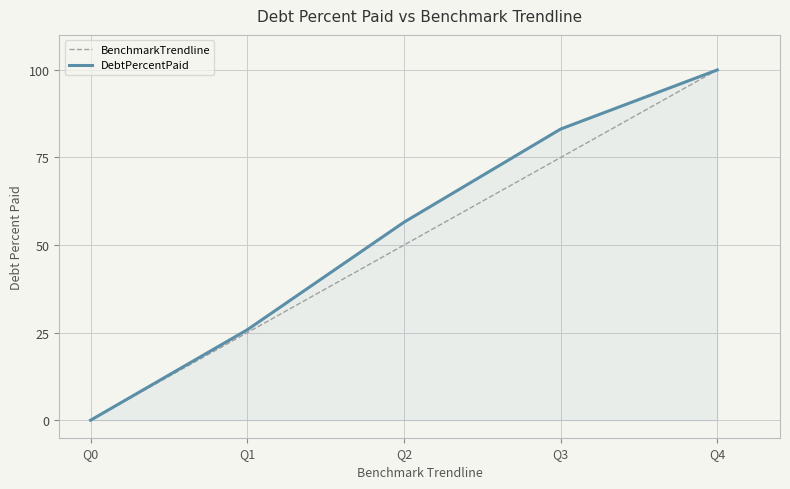

What is the difference between the DebtPercentPaid values at Q1 and Q3?

57.3